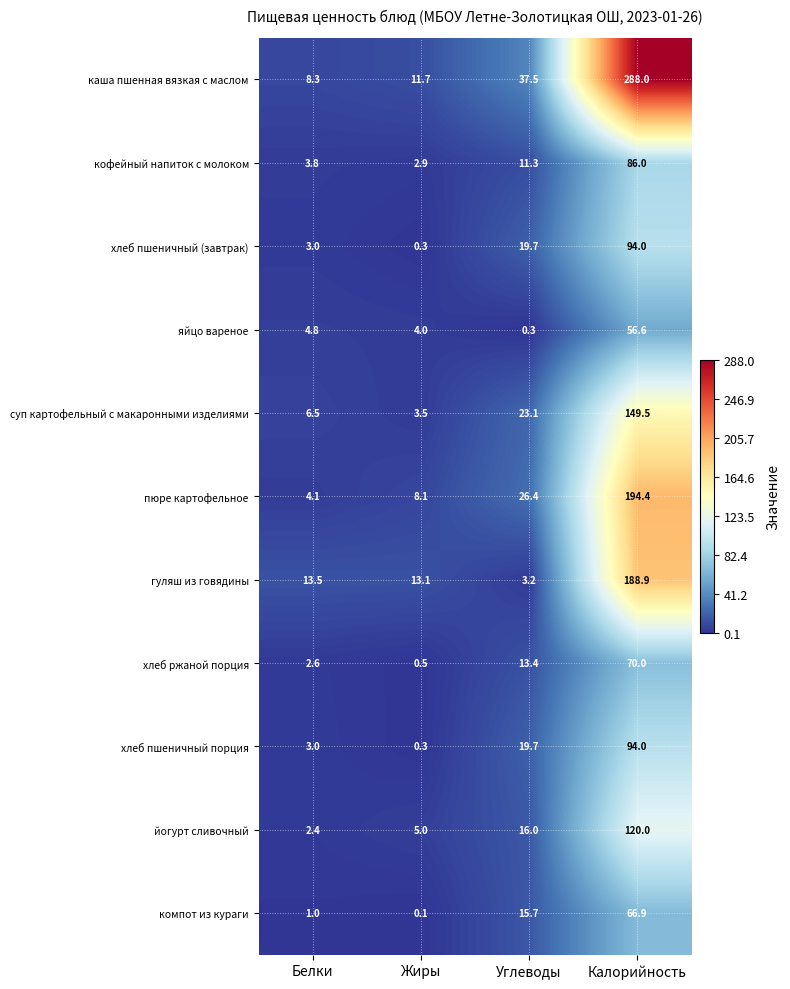

What is the minimum value shown in the chart?

0.1